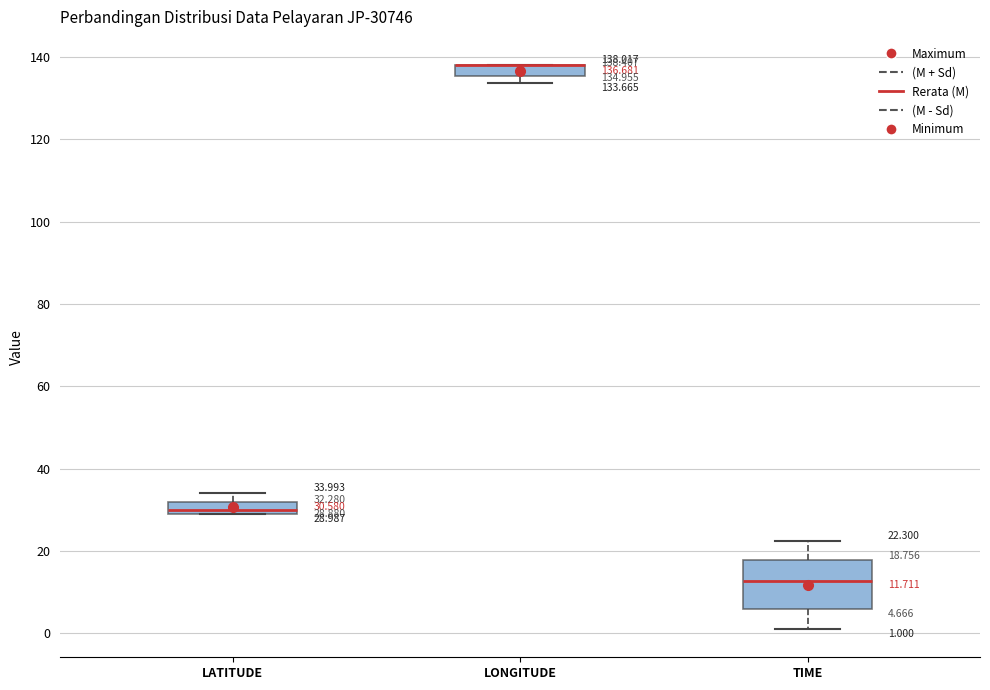

Comparing the boxes themselves (not the whiskers), which one is the tallest?

TIME